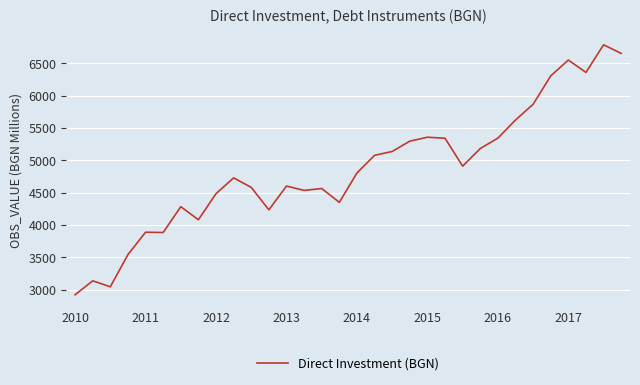

What is the greatest value displayed?

6783.9